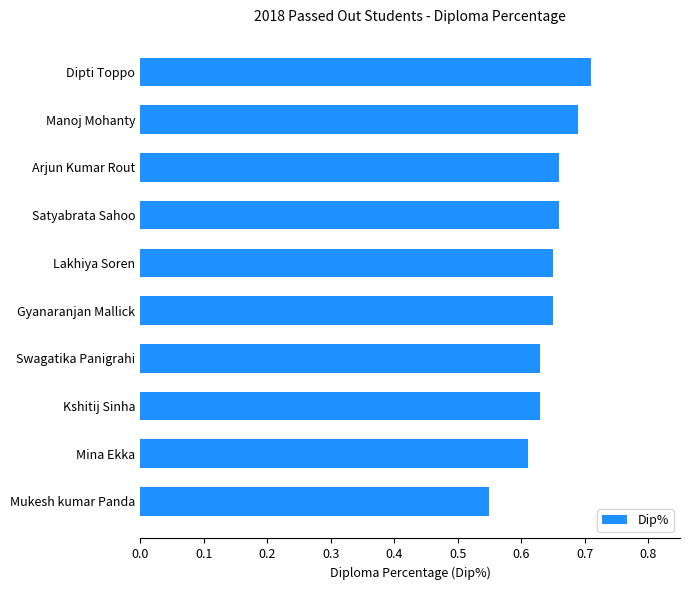

How many bars are there in total?

10